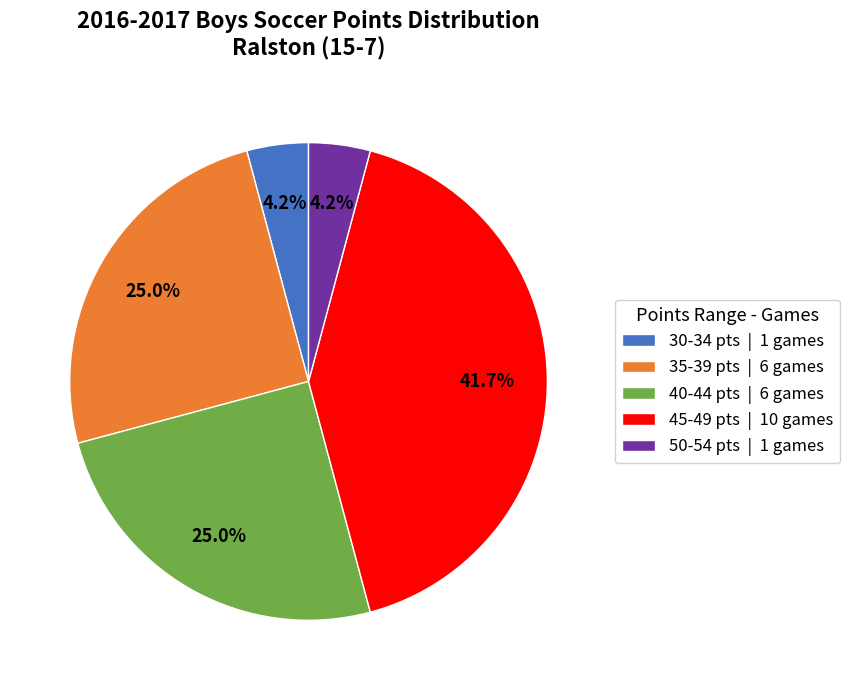

Do 40-44 pts | 6 games and 50-54 pts | 1 games together represent more than half of the pie?

No